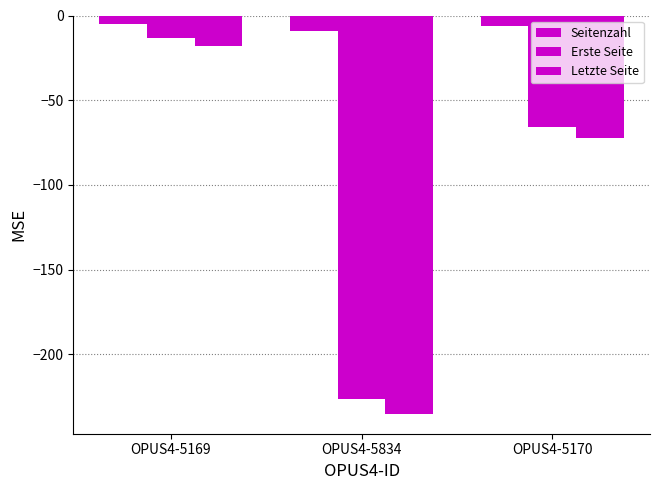

What is the value of the Erste Seite bar at the 3rd from the left?

-66